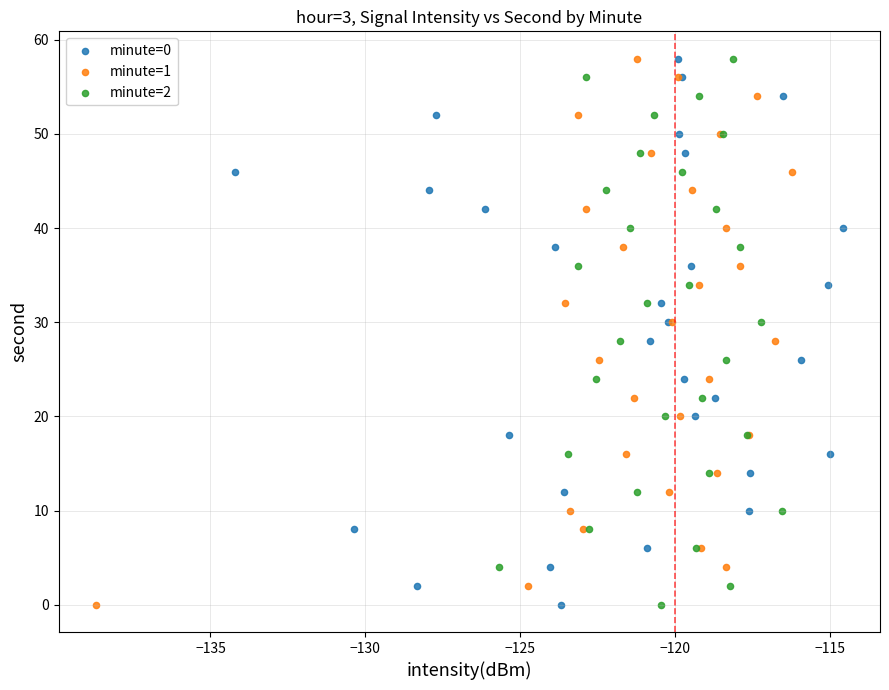

What are all the series names shown in the legend?

minute=0, minute=1, minute=2